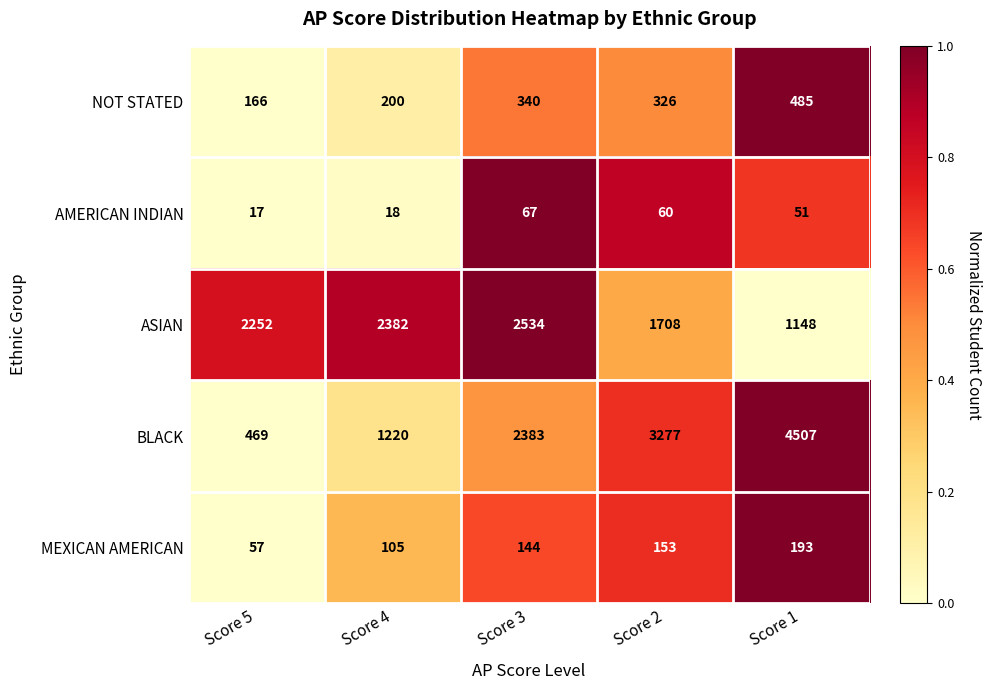

Where does the NOT STATED series first go above 326?

Score 3